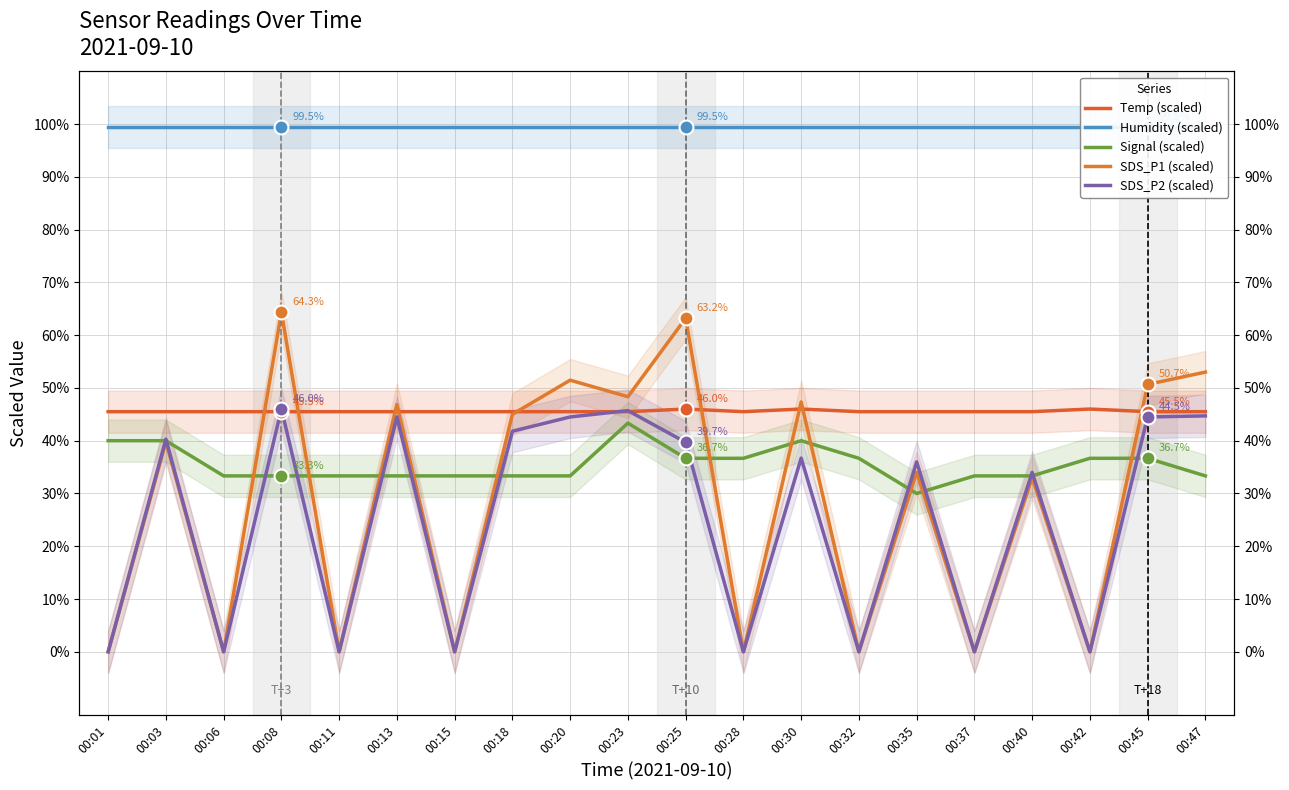

At which category is the sum across all series the highest?

00:08